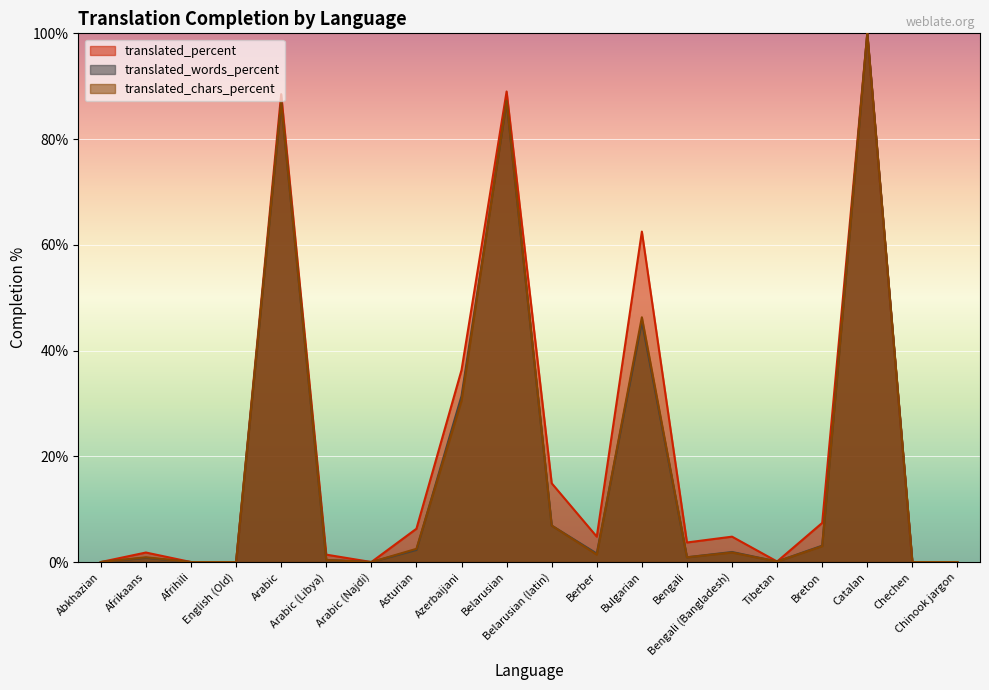

True or false: translated_words_percent and translated_percent cross at least once.

False